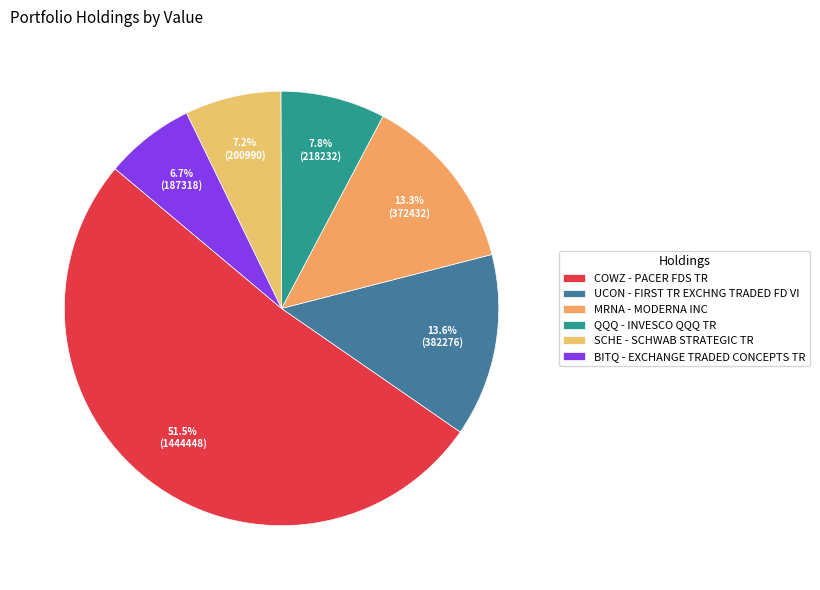

How many slices are in this pie chart?

6